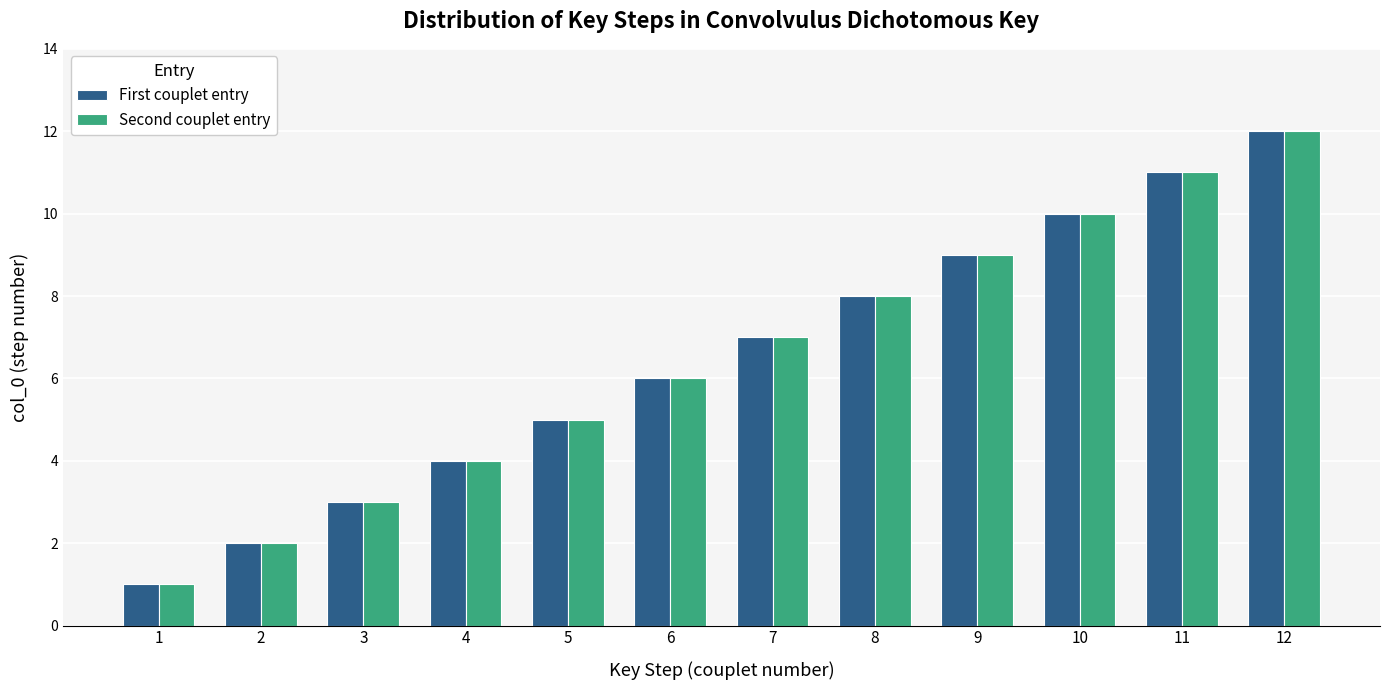

What is the maximum value shown in the chart?

12